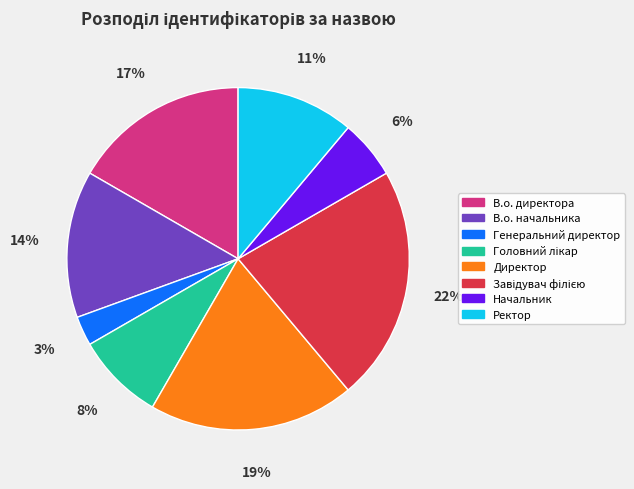

To the nearest percent, what is the combined percentage of Ректор and Начальник?

17%